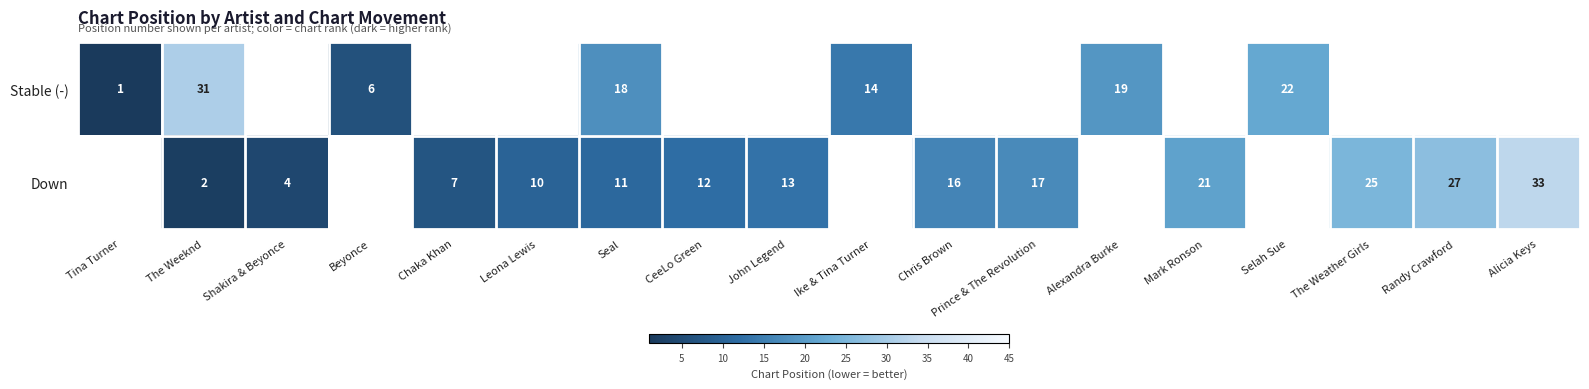

Is the value of Stable (-) at The Weeknd greater than the value of Down at Chris Brown?

Yes